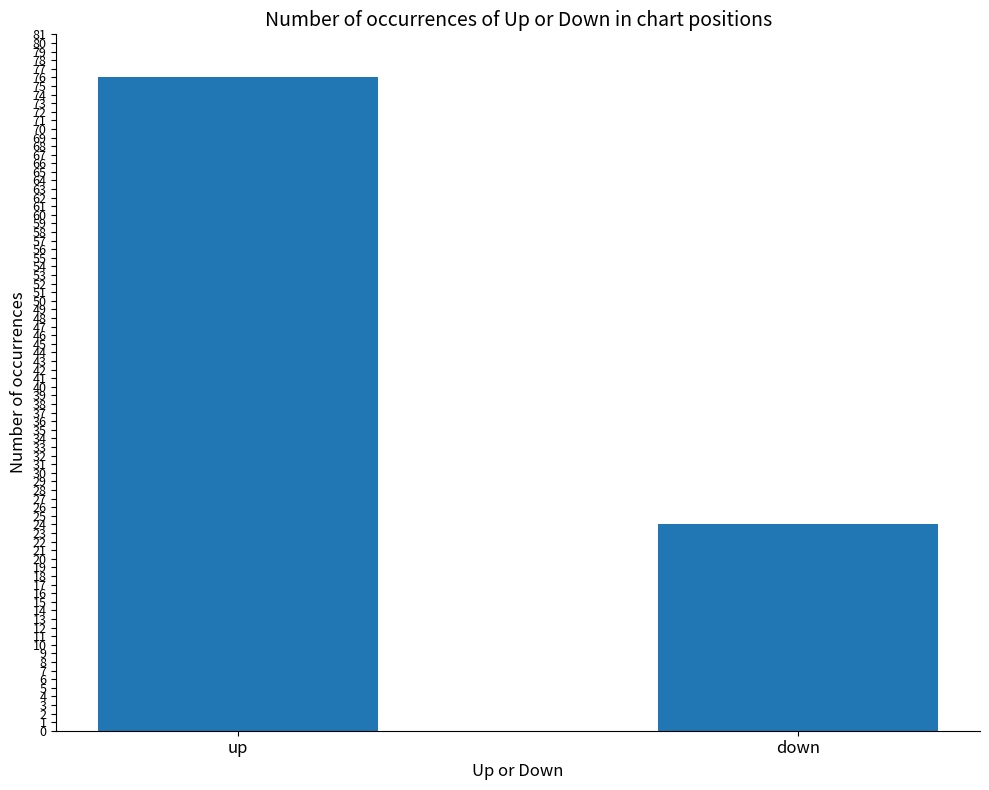

Which label corresponds to the largest value in the chart?

up